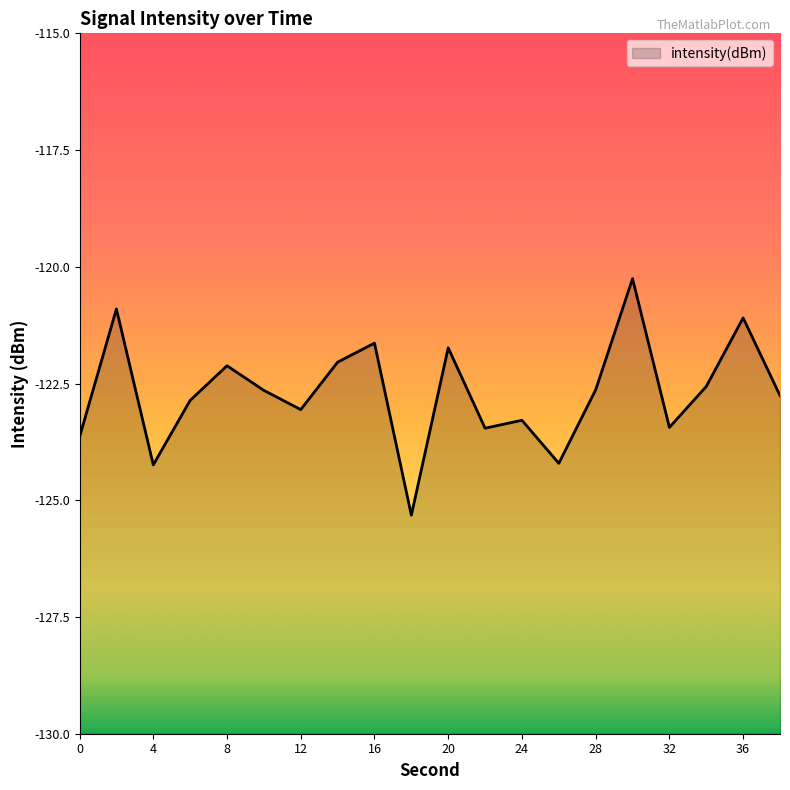

What is the greatest value displayed?

-120.3